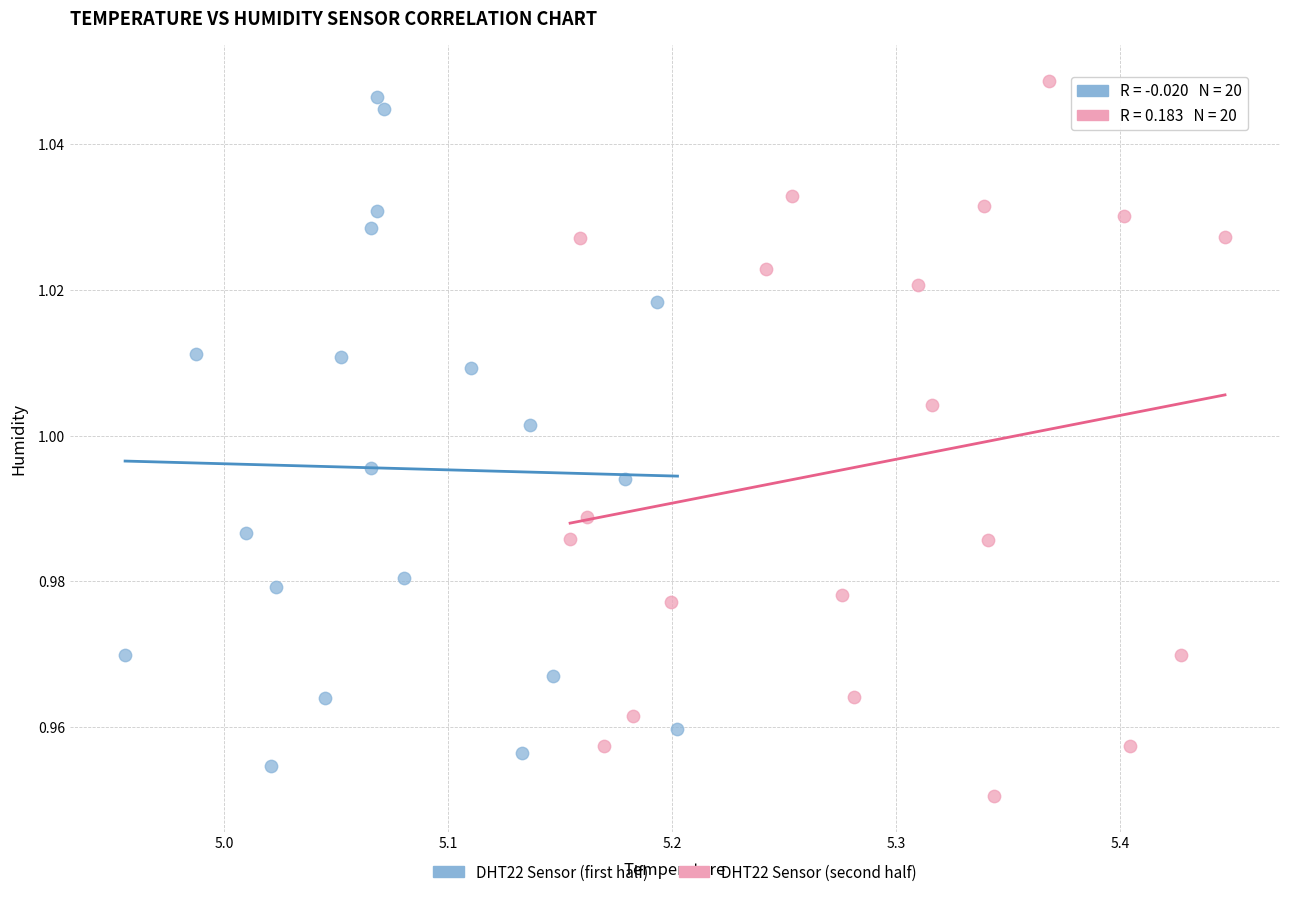

What are all the series names shown in the legend?

DHT22 Sensor (first half), DHT22 Sensor (second half)